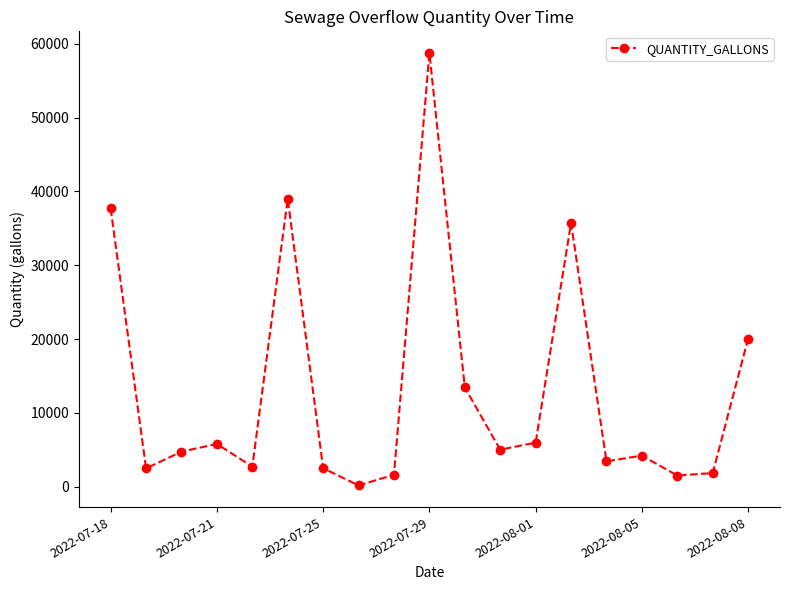

Does the chart display data point markers on the line(s)?

Yes